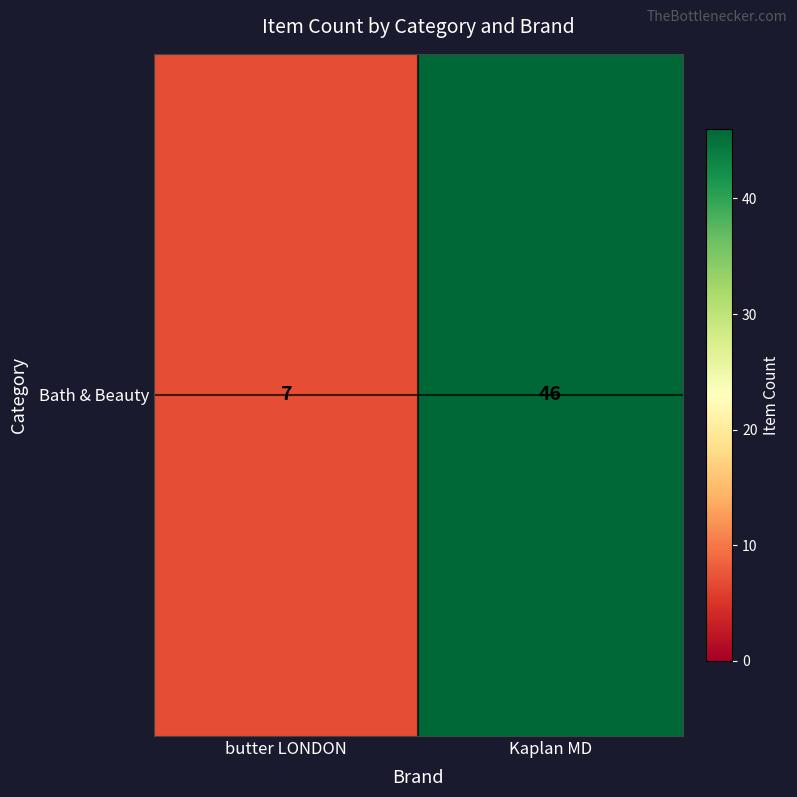

Which label corresponds to the largest value in the chart?

Kaplan MD